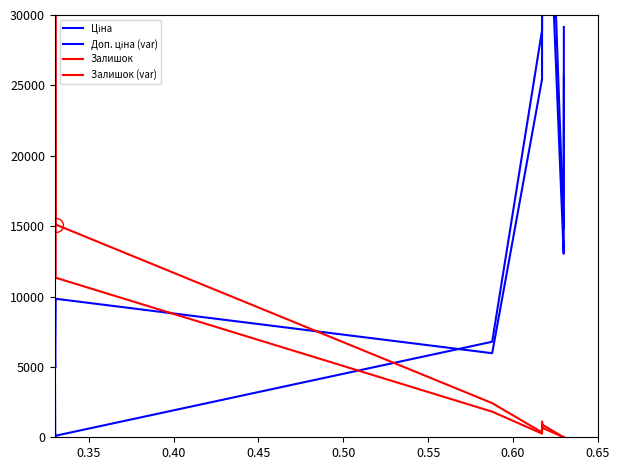

What is the sum of all Доп. ціна (var) values?

323552.7